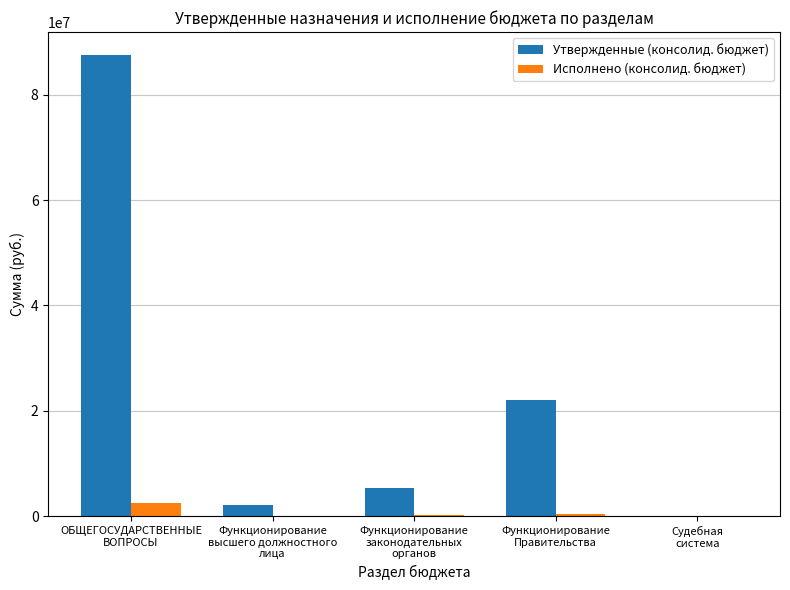

What is the sum of the Исполнено (консолид. бюджет) values at Функционирование
высшего должностного
лица and Функционирование
Правительства?

489226.8